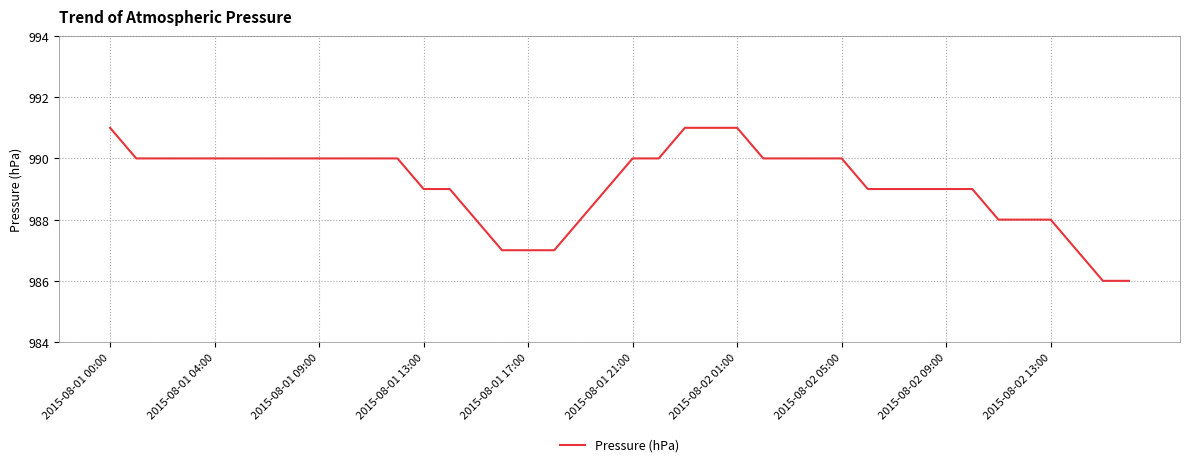

How many categories are shown in the chart?

40